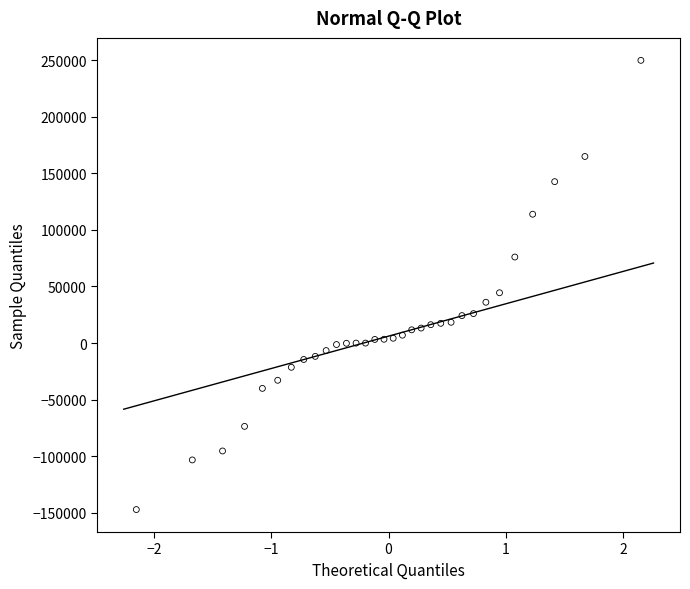

What Y value in the scatter plot is closest to 51341?

44446